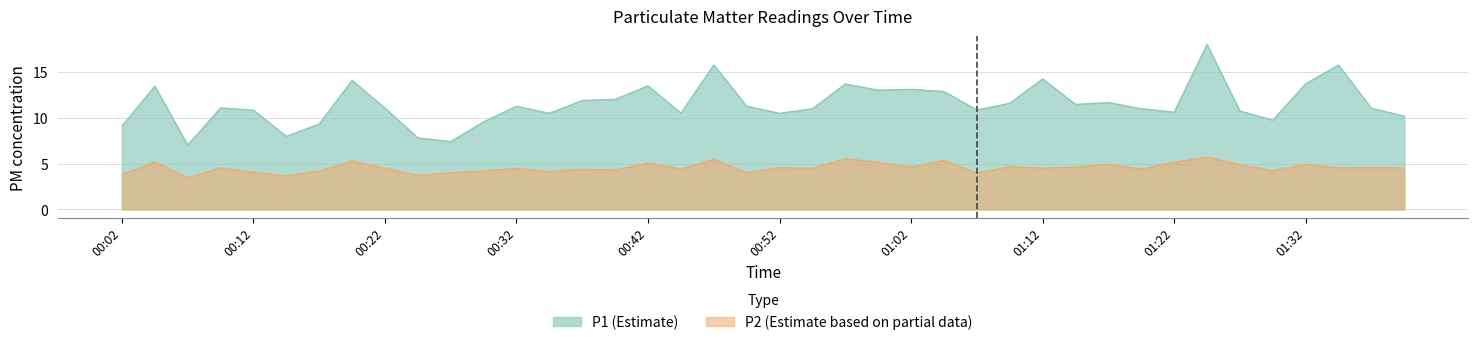

Rank the series by their maximum value, from lowest to highest.

P2, P1